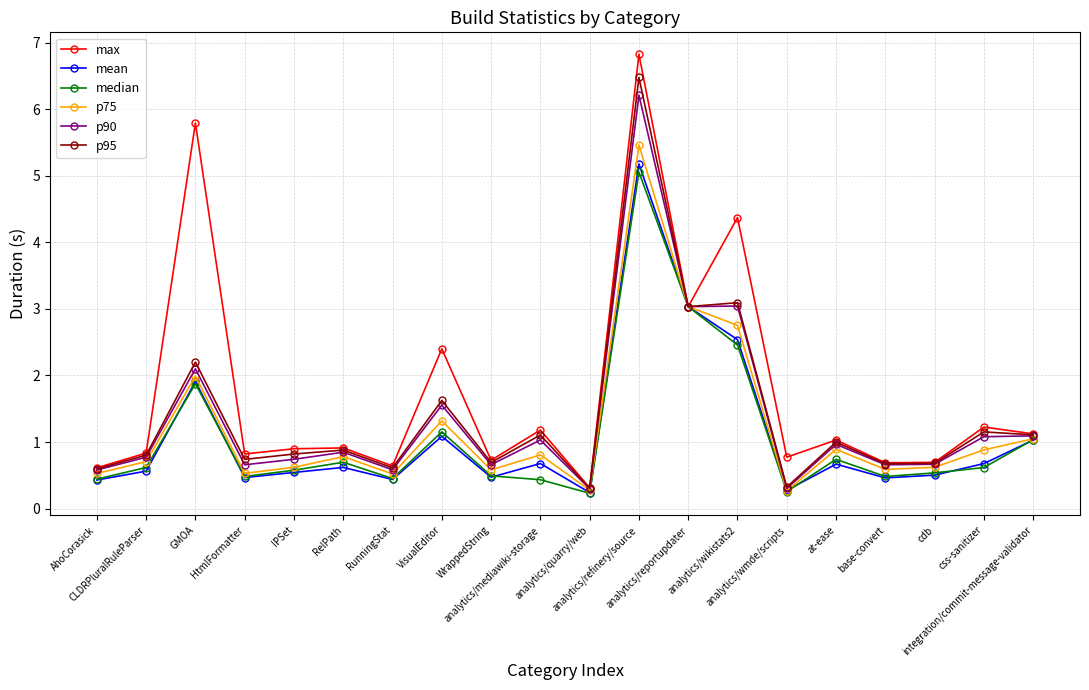

At which label does p90 reach its peak?

analytics/refinery/source